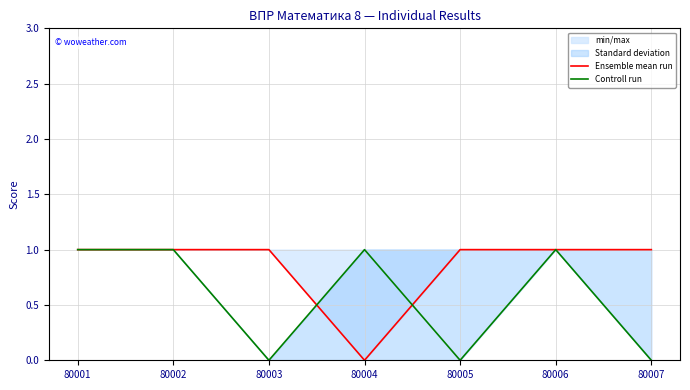

Reading left to right, what are all the values shown in this chart?

Ensemble mean run: 1	1	1	0	1	1	1
Controll run: 1	1	0	1	0	1	0